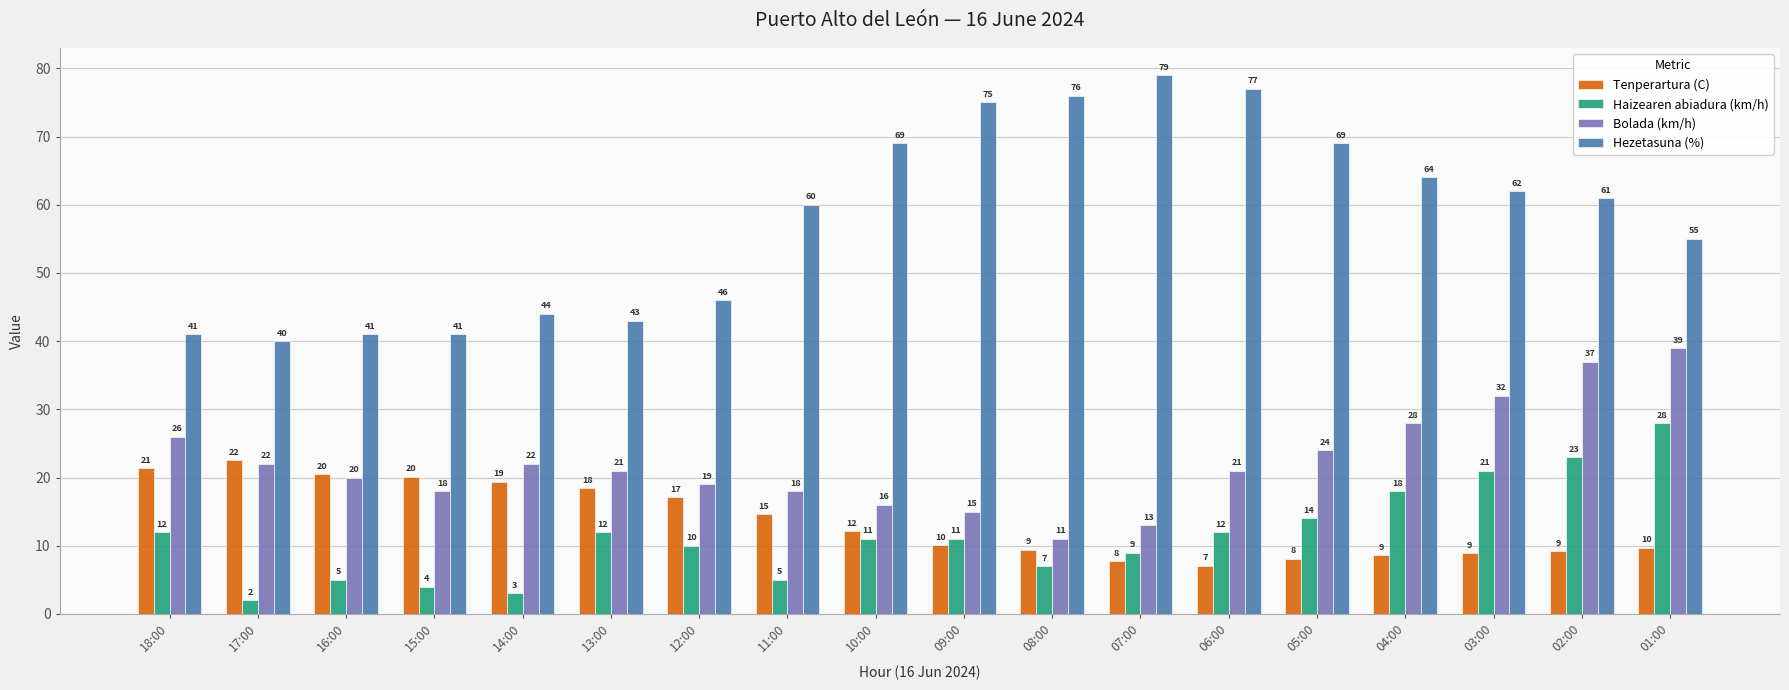

How many values in the Haizearen abiadura (km/h) series are below 11?

8